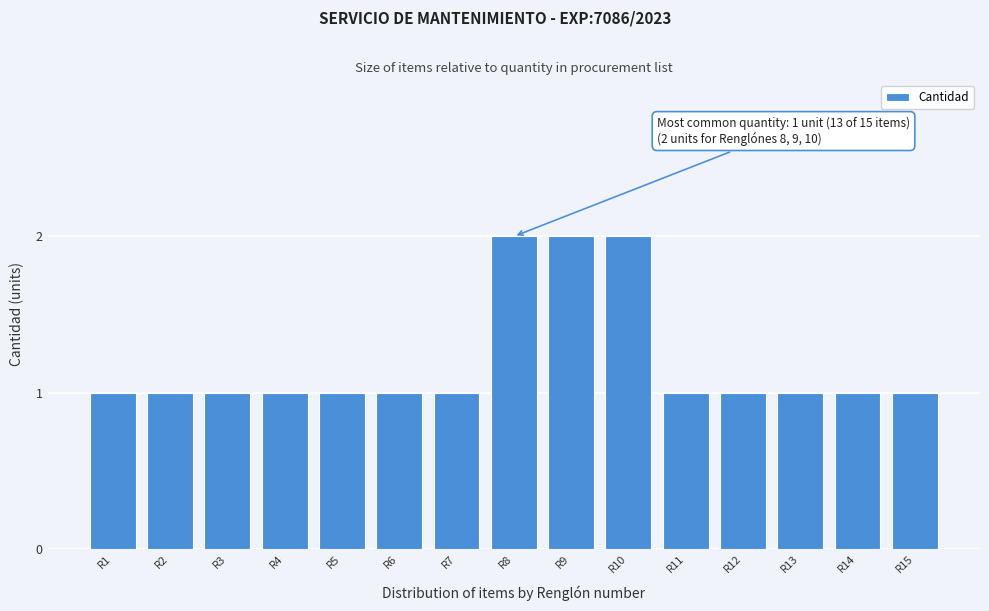

Reading left to right, extract all data points from this chart.

1	1	1	1	1	1	1	2	2	2	1	1	1	1	1